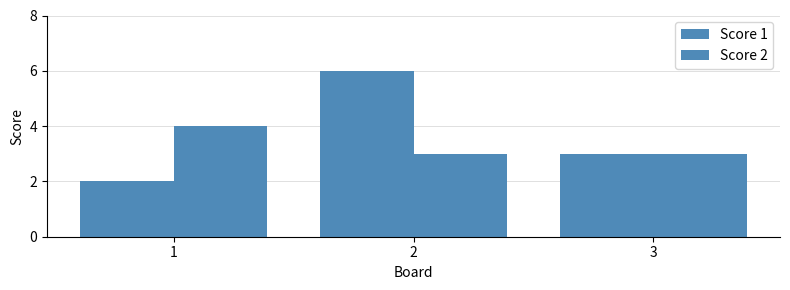

At which label does Score 1 reach its peak?

2